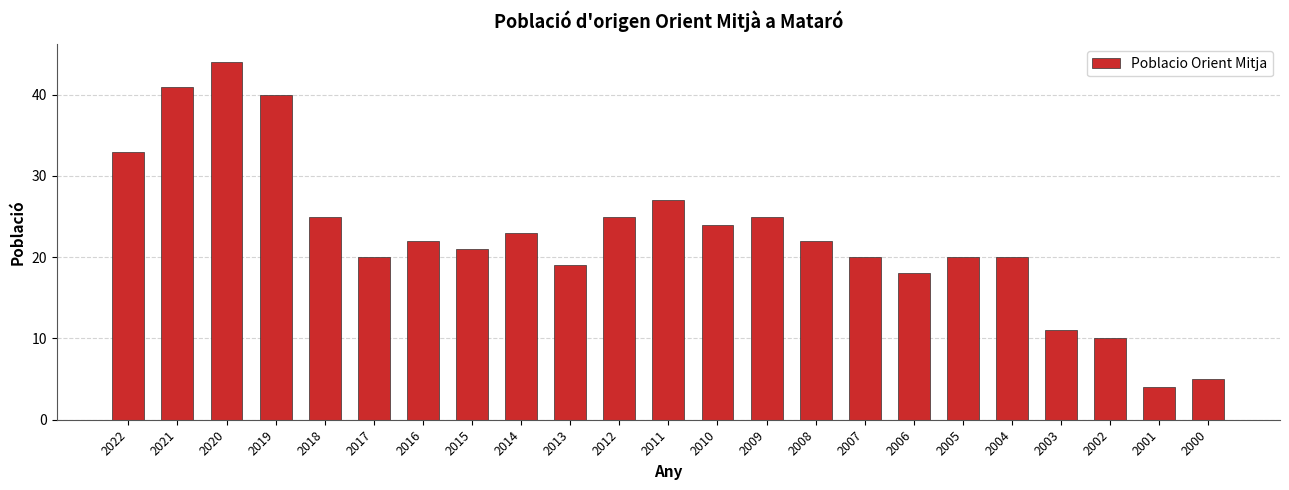

Where does the data first go above 22?

2022